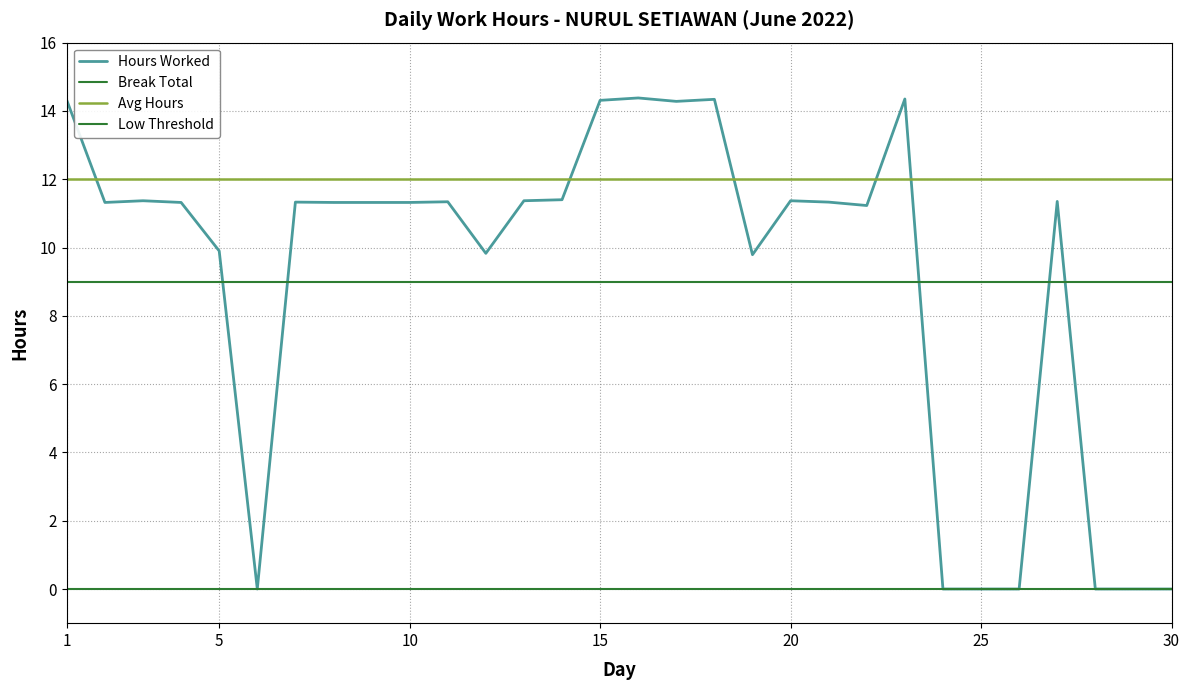

Rank the series by their maximum value, from lowest to highest.

Break Total, Low Threshold, Avg Hours, Hours Worked